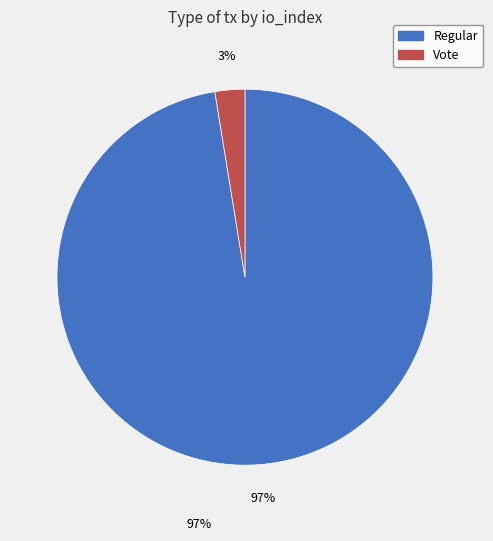

To the nearest percent, what portion does Vote (io_index=2) represent?

3%